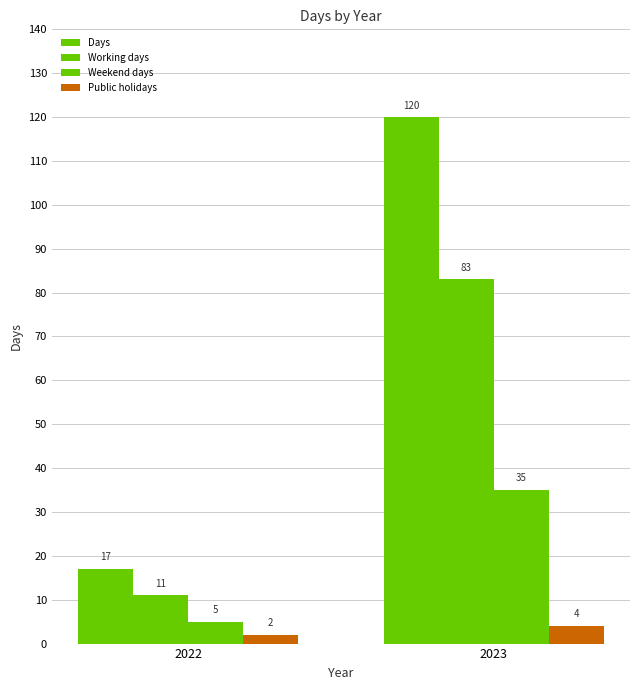

How many data points in Working days are less than 83?

1